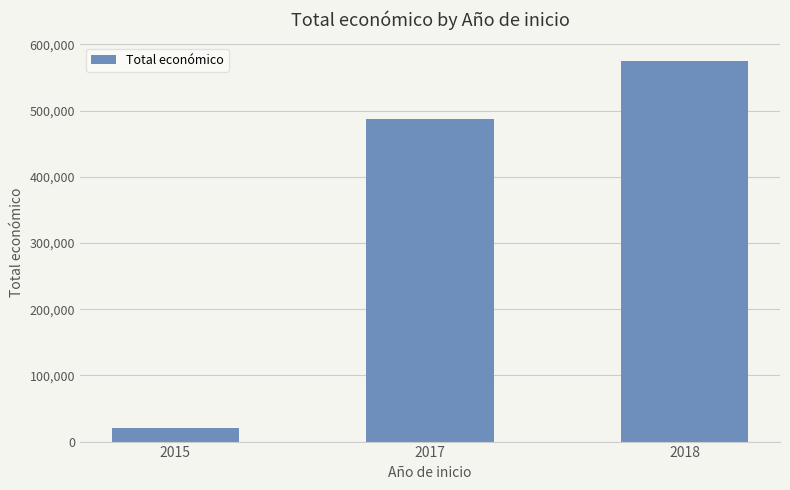

What is the value of the 1st bar from the left?

20000